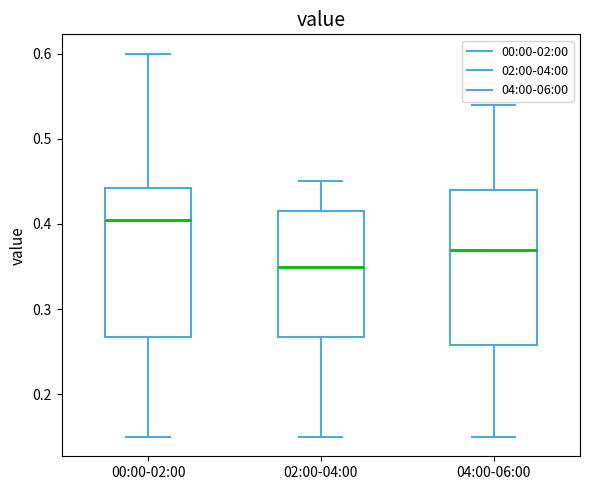

Reading left to right, read every box against the y-axis: the position of its median line, the range the box covers, and the ends of its whiskers. The values are not printed on the chart, so give them approximately, as read against the axis.

00:00-02:00: median 0.41, box 0.27 to 0.44, whiskers 0.15 to 0.60
02:00-04:00: median 0.35, box 0.27 to 0.42, whiskers 0.15 to 0.45
04:00-06:00: median 0.37, box 0.26 to 0.44, whiskers 0.15 to 0.54